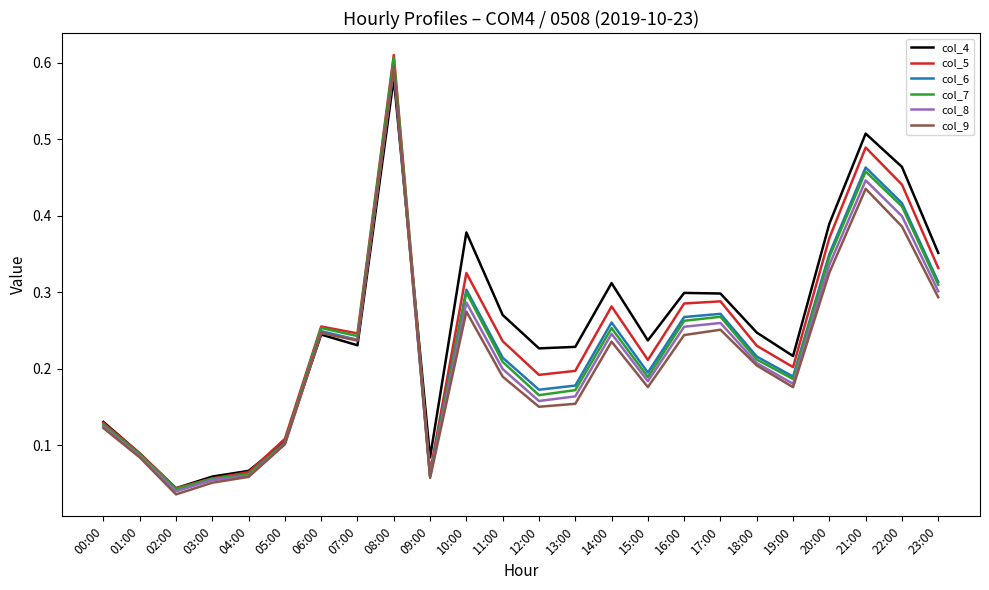

The col_7 series shows 0.1 at 06:00. True or false?

False